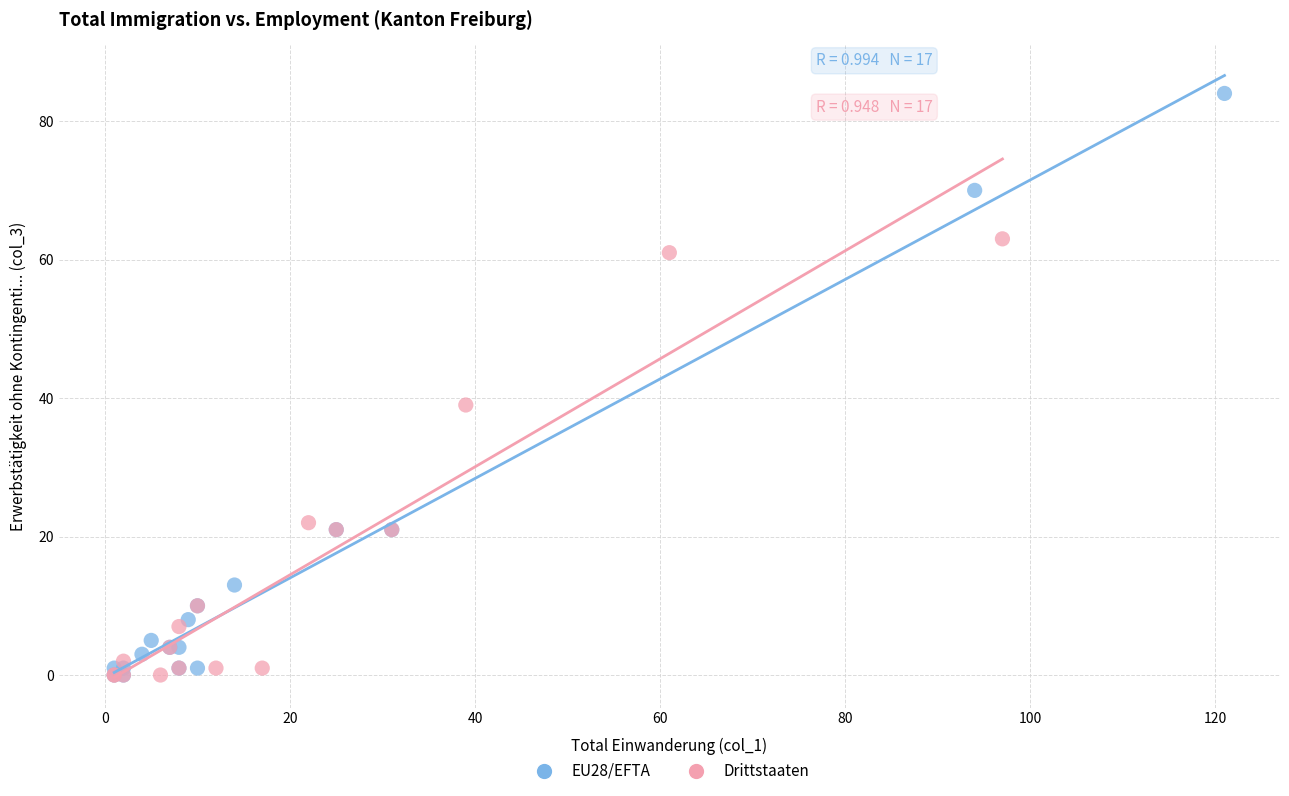

Which series reaches the maximum Y coordinate?

EU28/EFTA